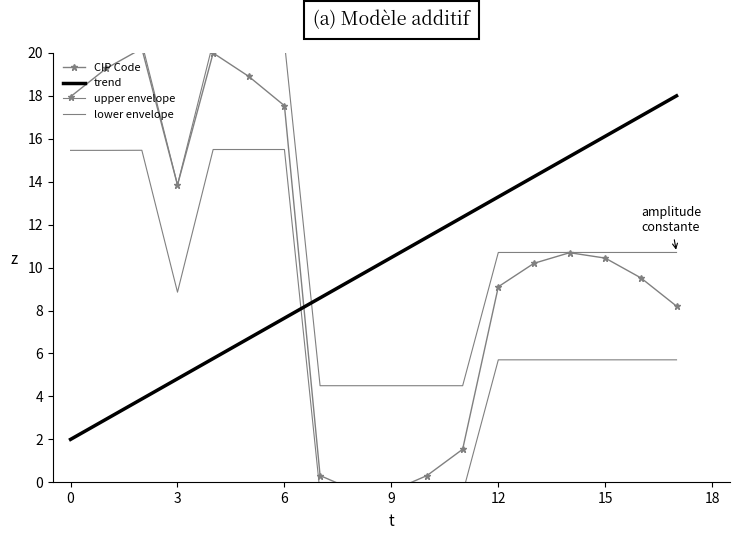

True or false: API - CIP and CIP Code intersect in this chart.

False